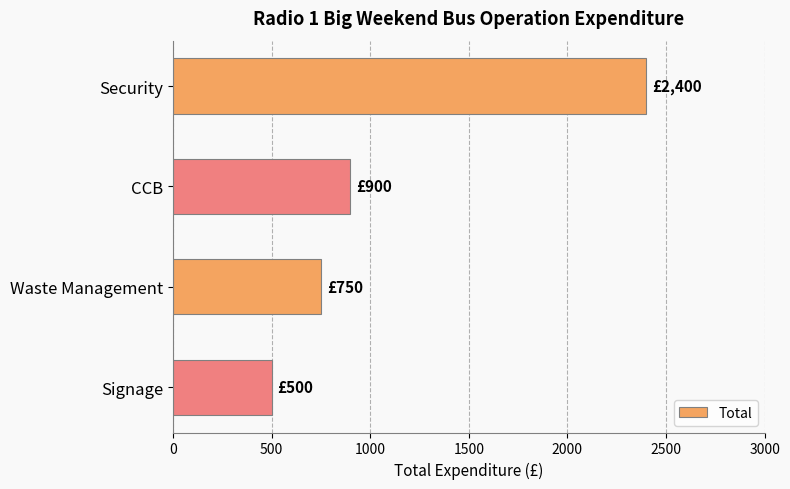

Reading top to bottom, extract all data points from this chart.

Security=2400	CCB=900	Waste Management=750	Signage=500